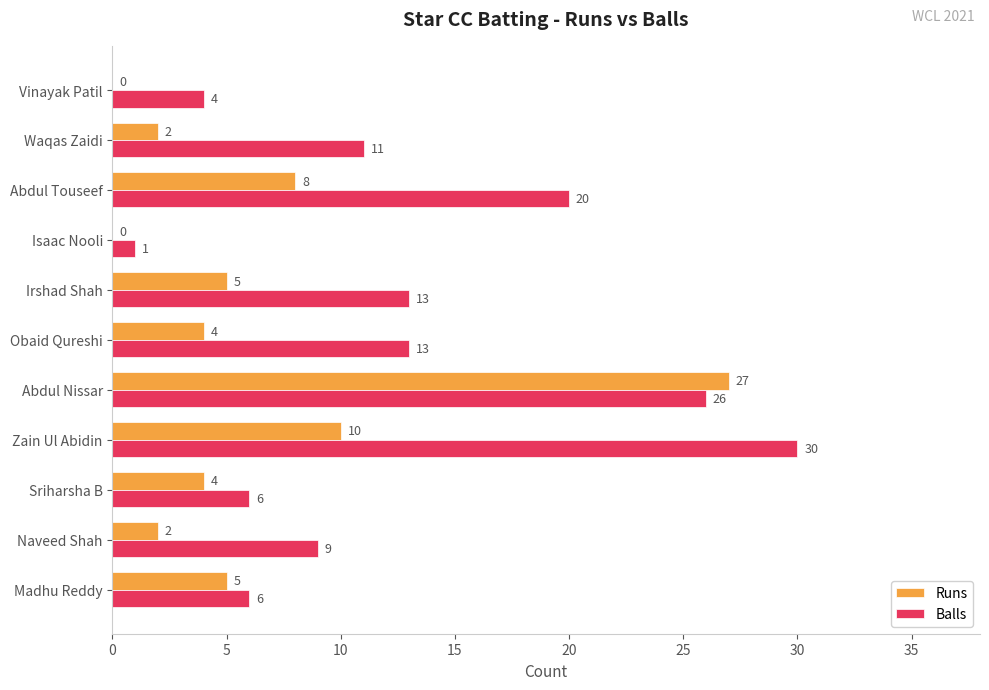

Which category has the highest value across all series?

Zain Ul Abidin